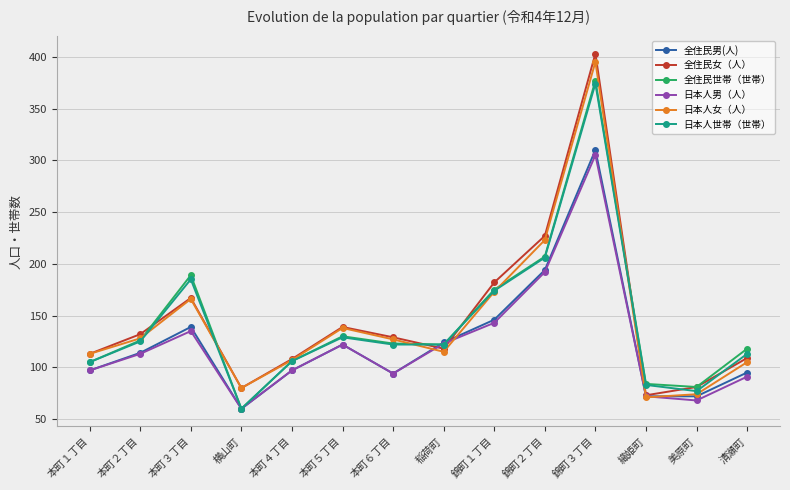

Where is 日本人女（人） nearest to the value 233?

錦町２丁目